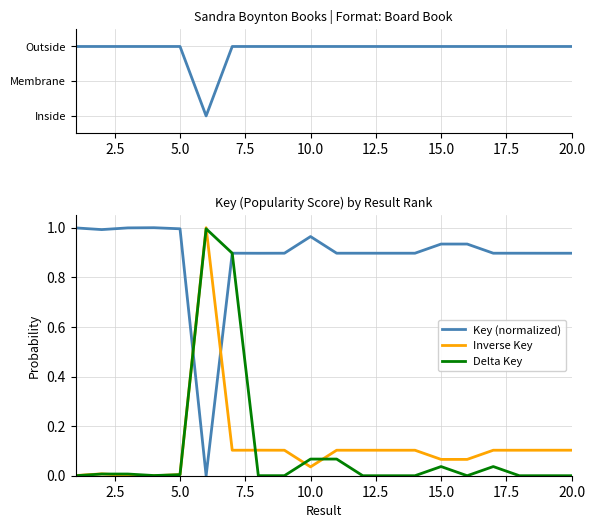

True or false: Delta Key and Key (normalized) cross at least once.

True